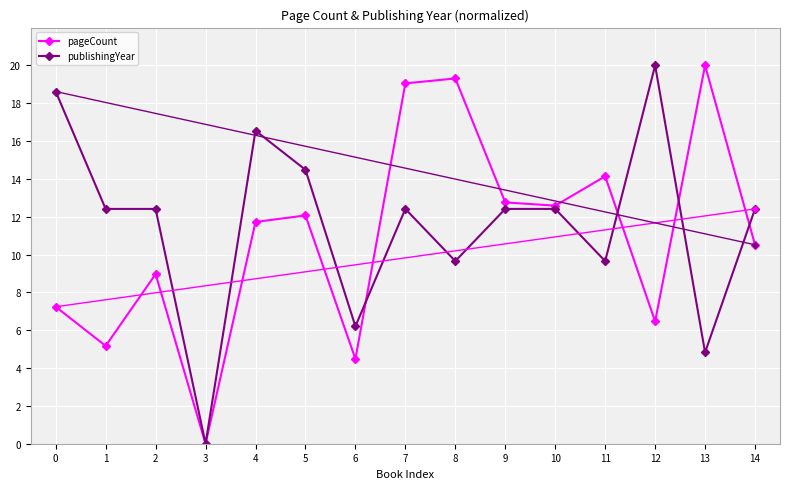

List the series in order of their overall mean, highest first.

publishingYear, pageCount